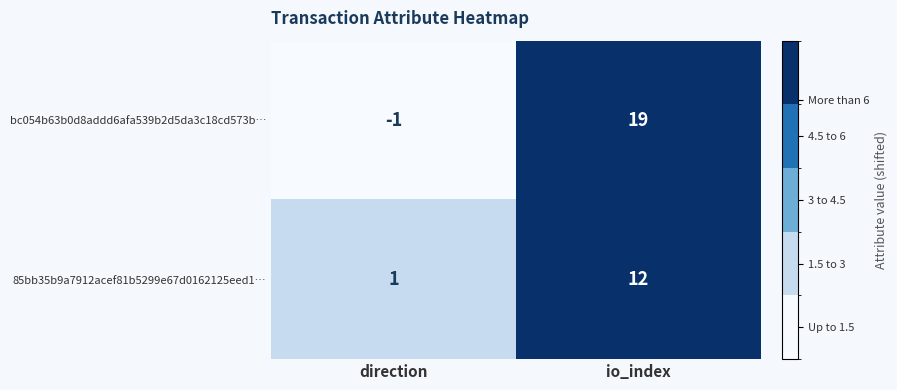

How many data points in bc054b63b0d8addd6afa539b2d5da3c18cd573b… are less than 19?

1